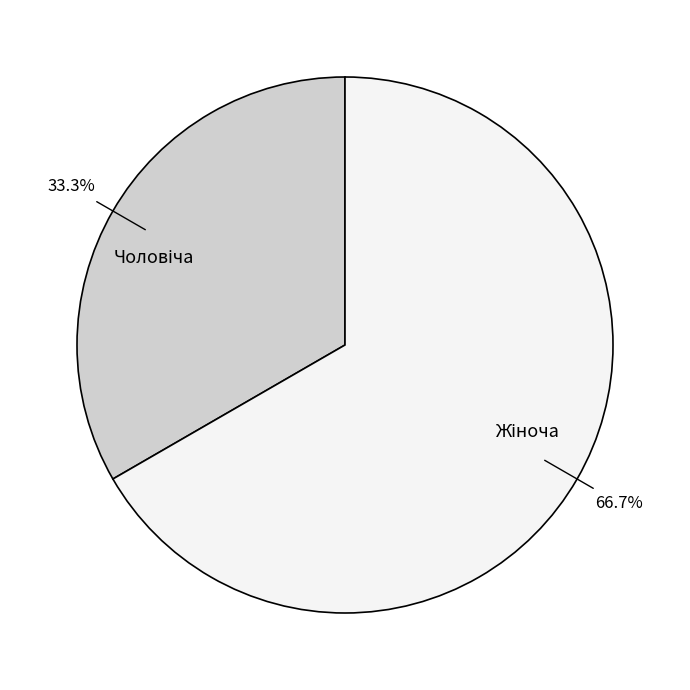

Does any single category account for the majority?

Yes